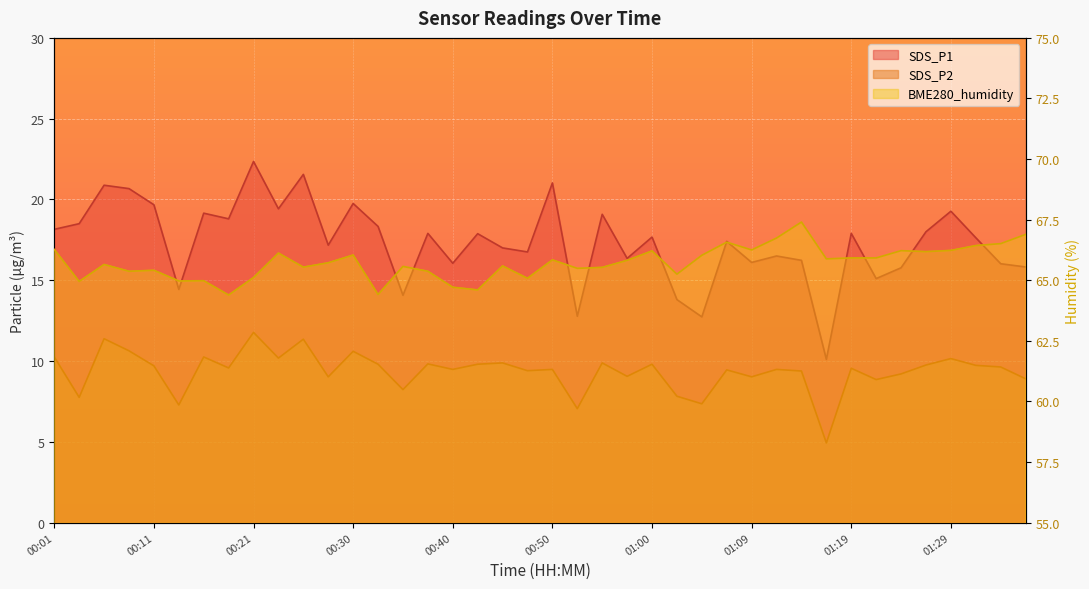

At which label does SDS_P2 first exceed 9?

00:01